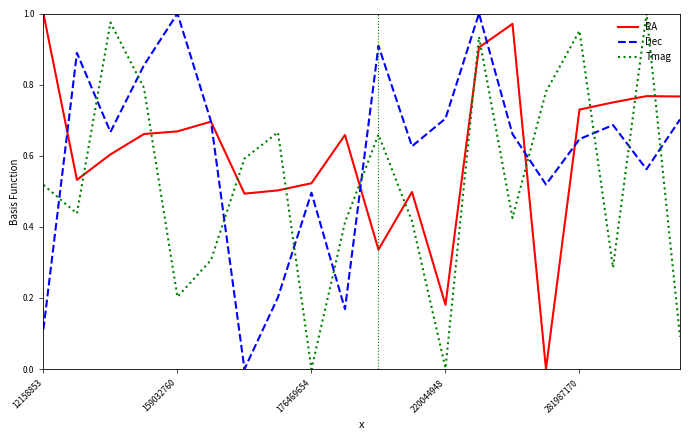

How many intersections are there between Tmag and Dec?

11